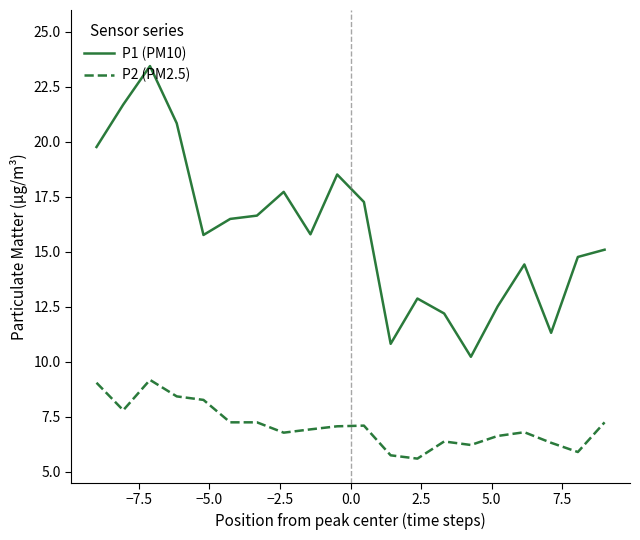

What is the difference between the maximum and minimum values in the P1 (PM10) series?

13.2